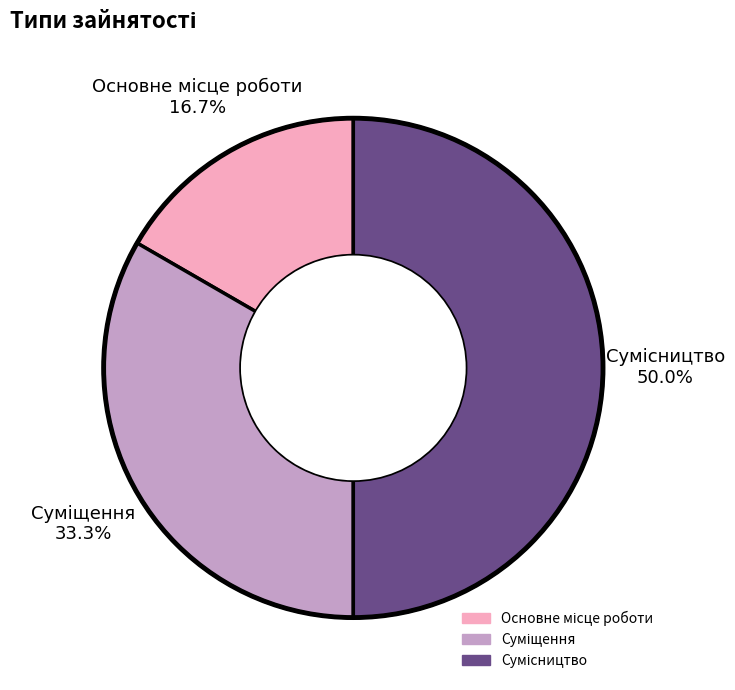

How many segments does this pie chart have?

3